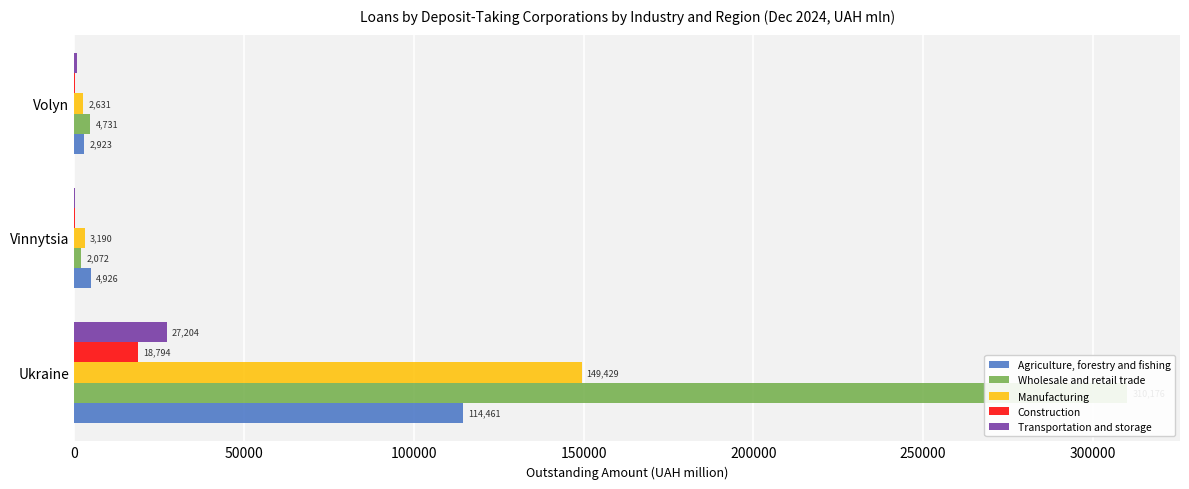

Are the bars horizontal?

Yes